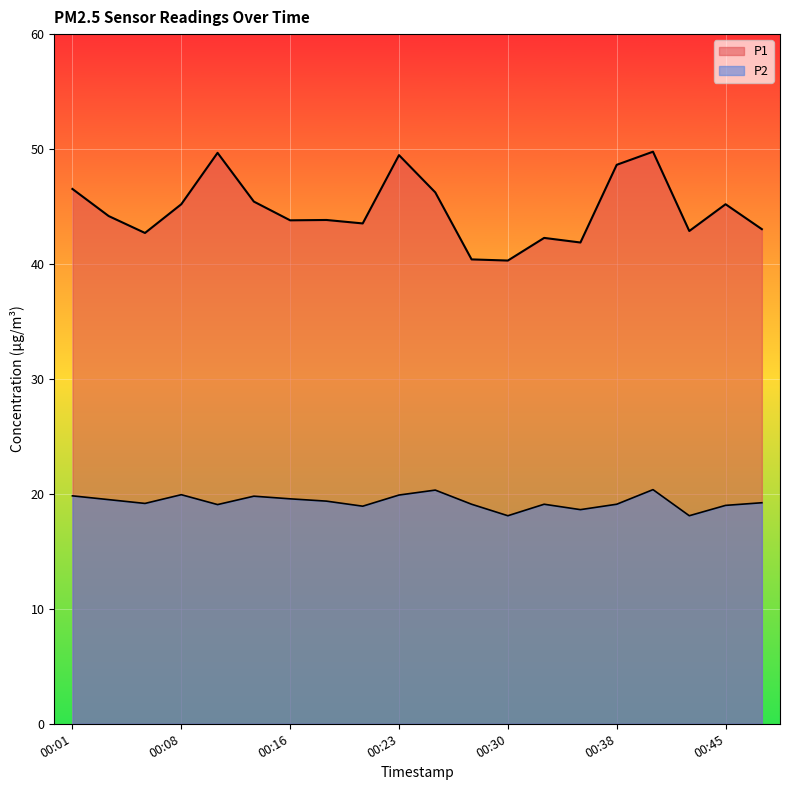

Where is P2 nearest to the value 19?

00:45